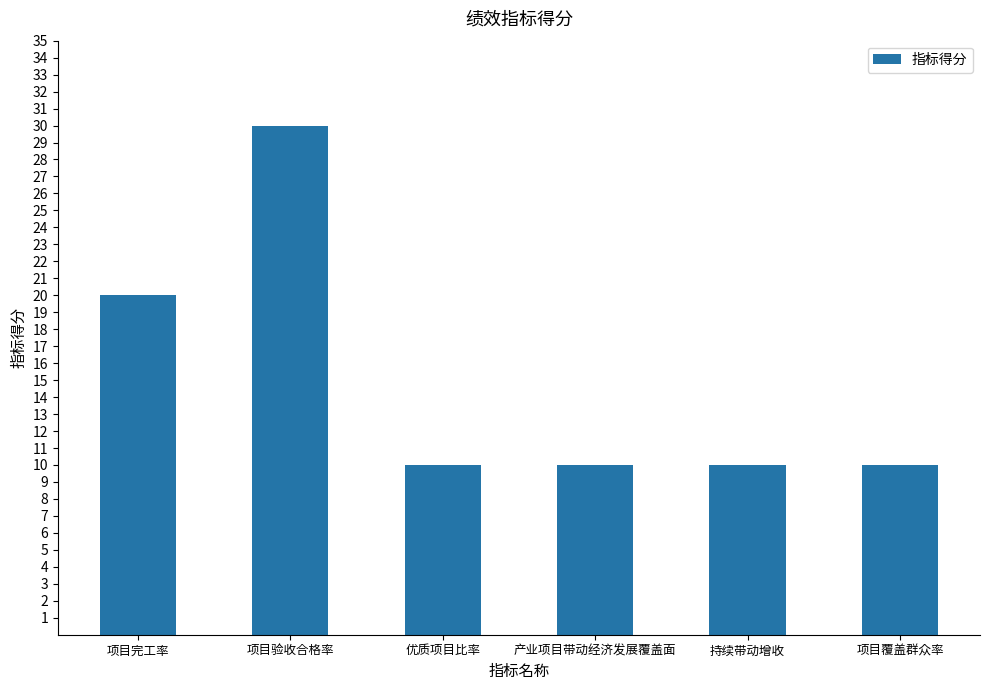

What is the average value?

15